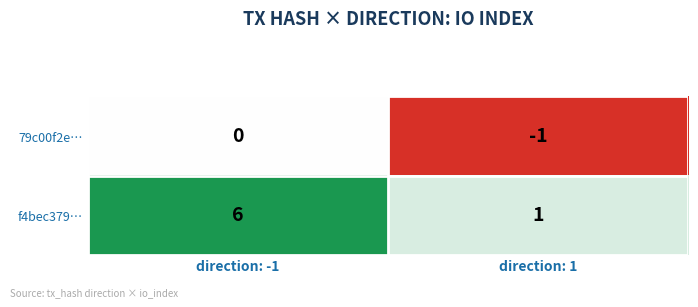

At how many categories does at least one series exceed 2?

1